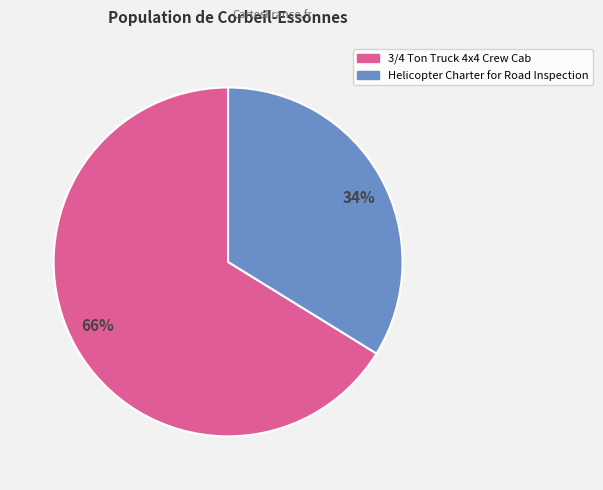

Rank the categories by value from highest to lowest.

66%, 34%